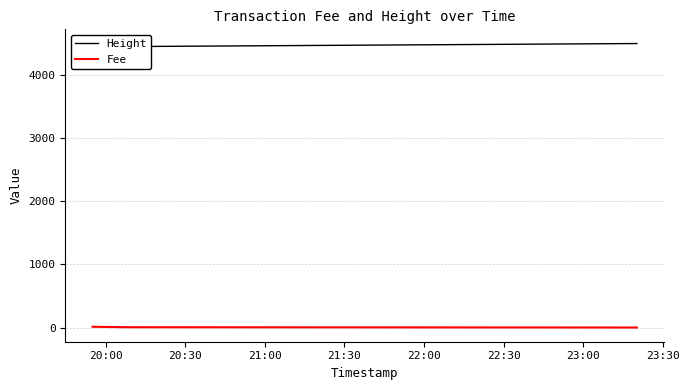

What is the difference between the maximum and minimum values in the Height series?

55.0